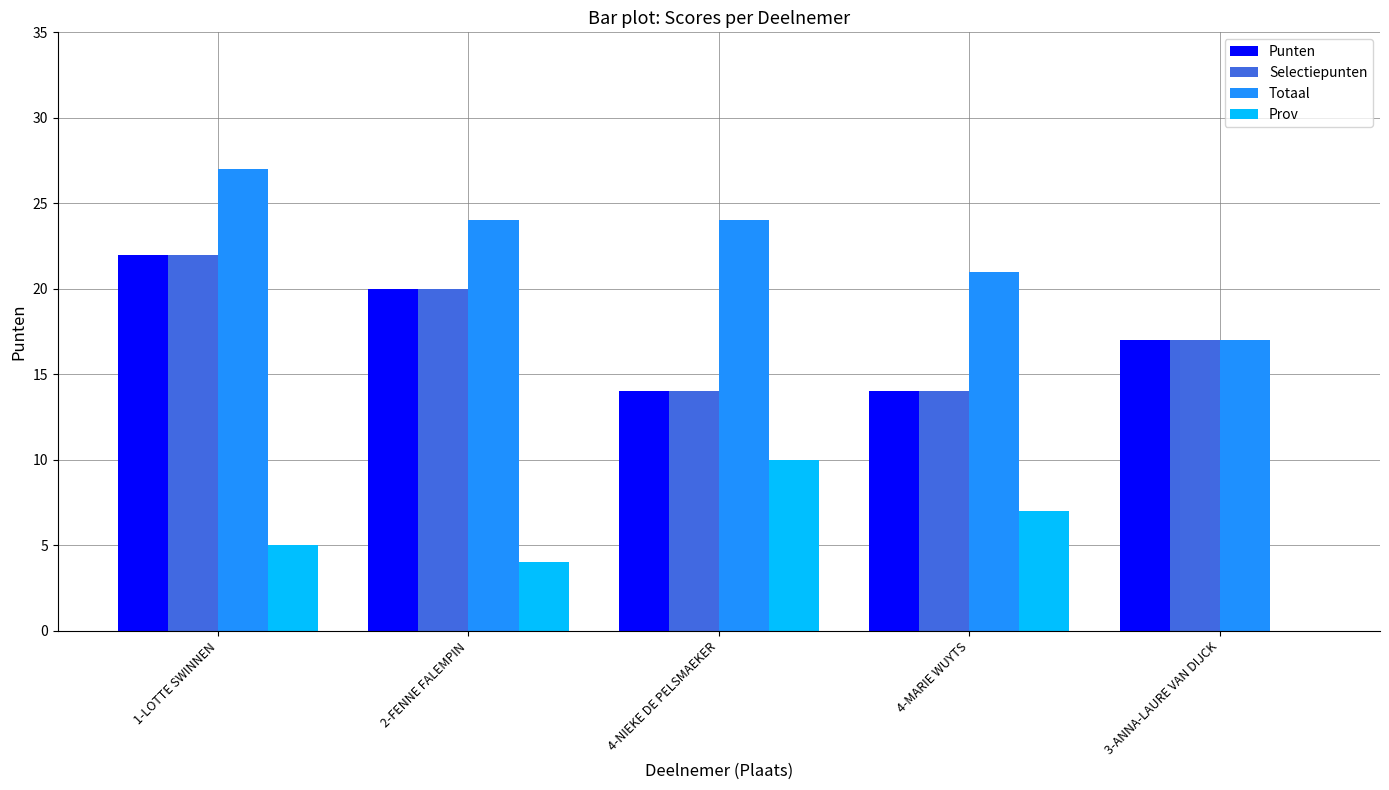

What are all the series names shown in the legend?

Punten, Selectiepunten, Totaal, Prov